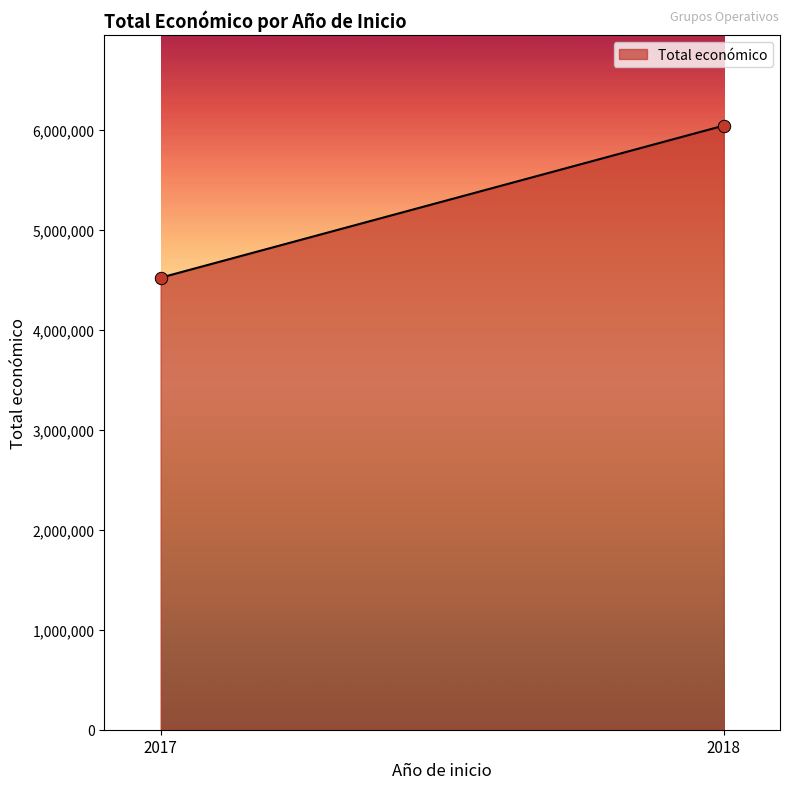

What is the average Y value?

5281056